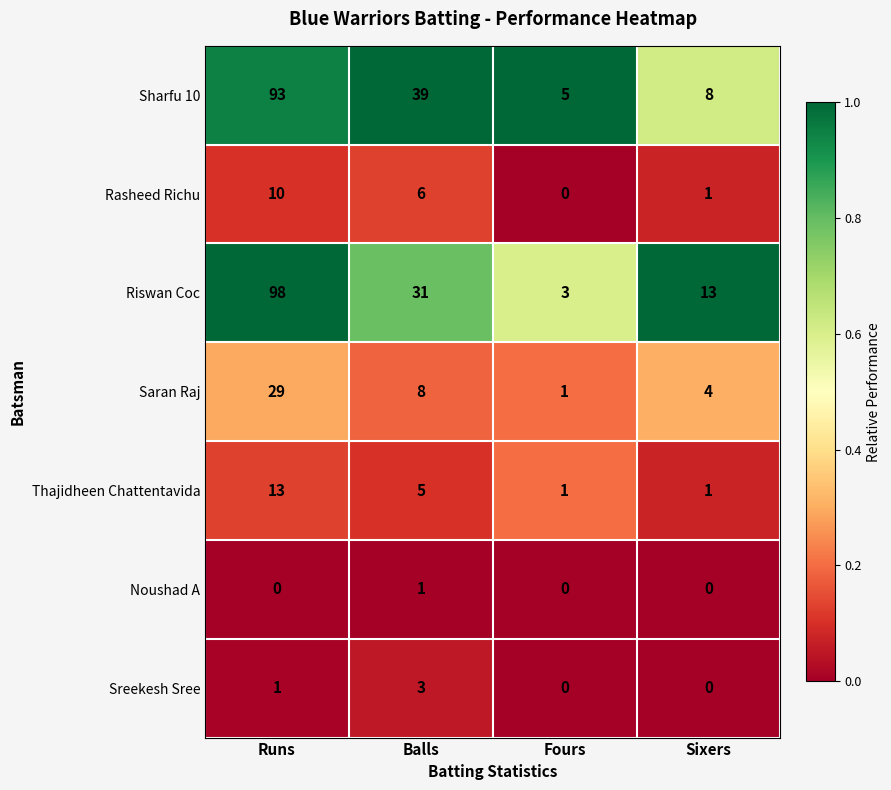

What is the maximum value for Rasheed Richu?

10